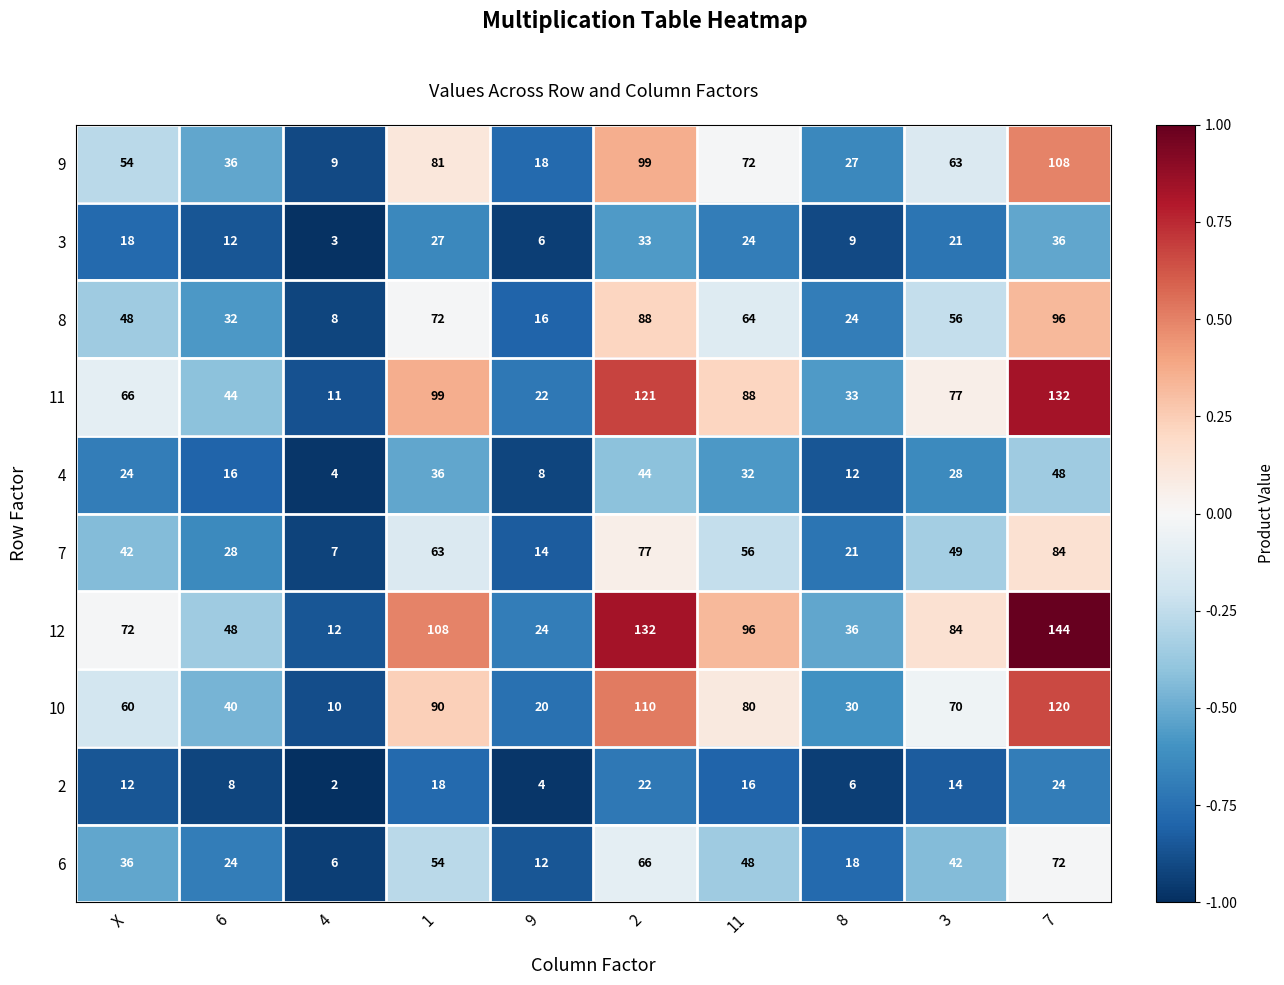

Rank the series at 1 from lowest to highest value.

2, 3, 4, 6, 7, 8, 9, 10, 11, 12